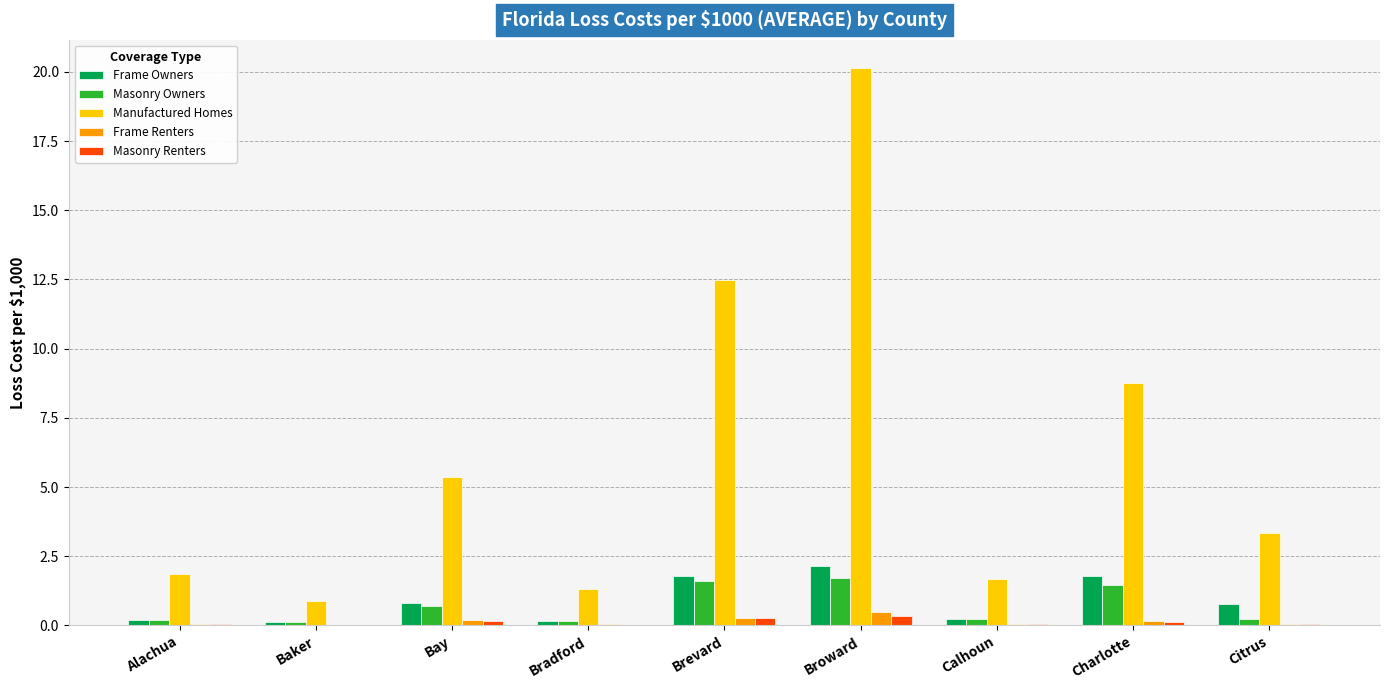

Where does the Manufactured Homes series first go above 3?

Bay